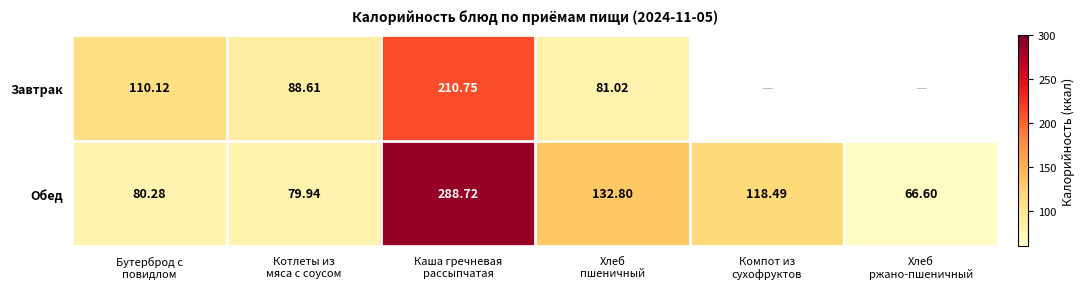

At Компот из сухофруктов, list the series in order from smallest to largest.

Завтрак, Обед